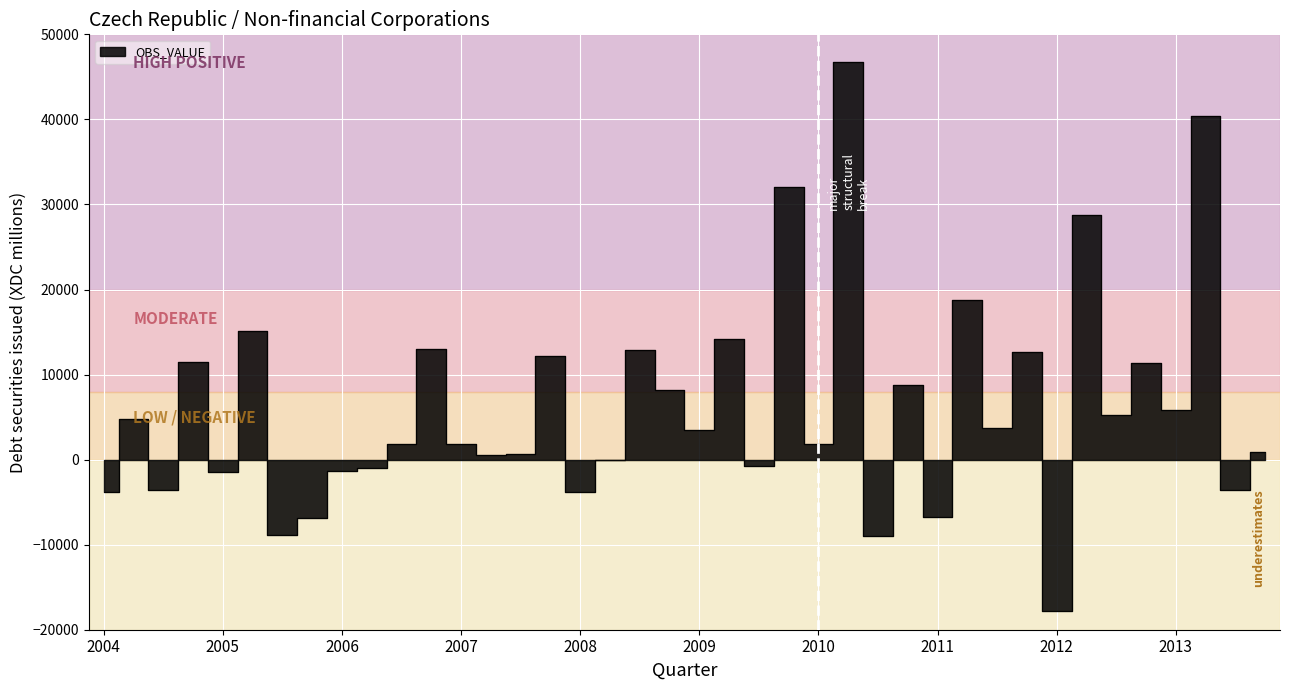

Where does the data first go above 3424?

2004-Q2